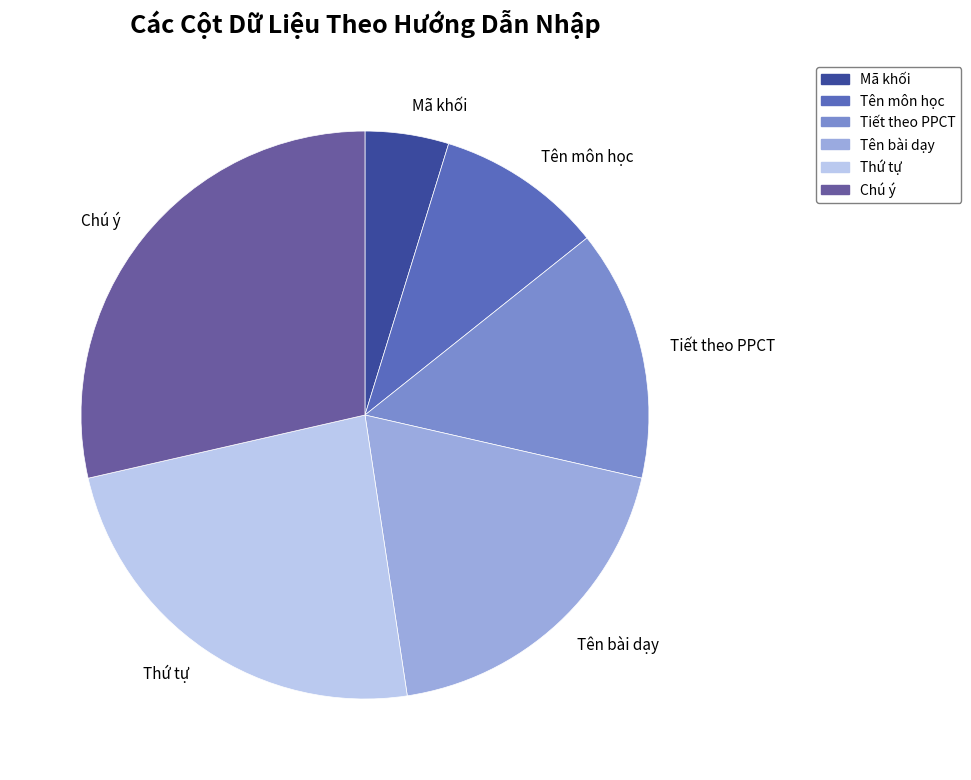

Is the sum of Tiết theo PPCT and Mã khối greater than half?

No